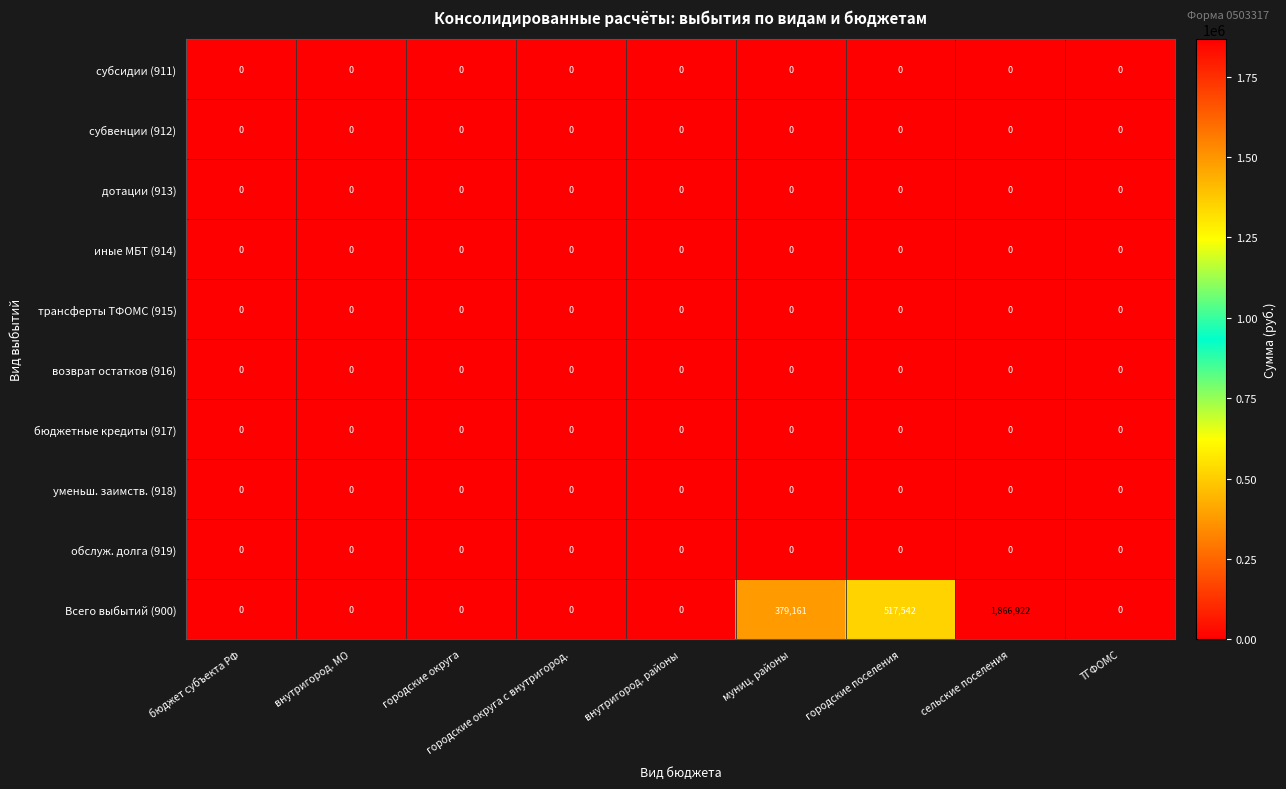

Between внутригород. районы and муниц. районы, which series saw the biggest shift?

Всего выбытий (900)